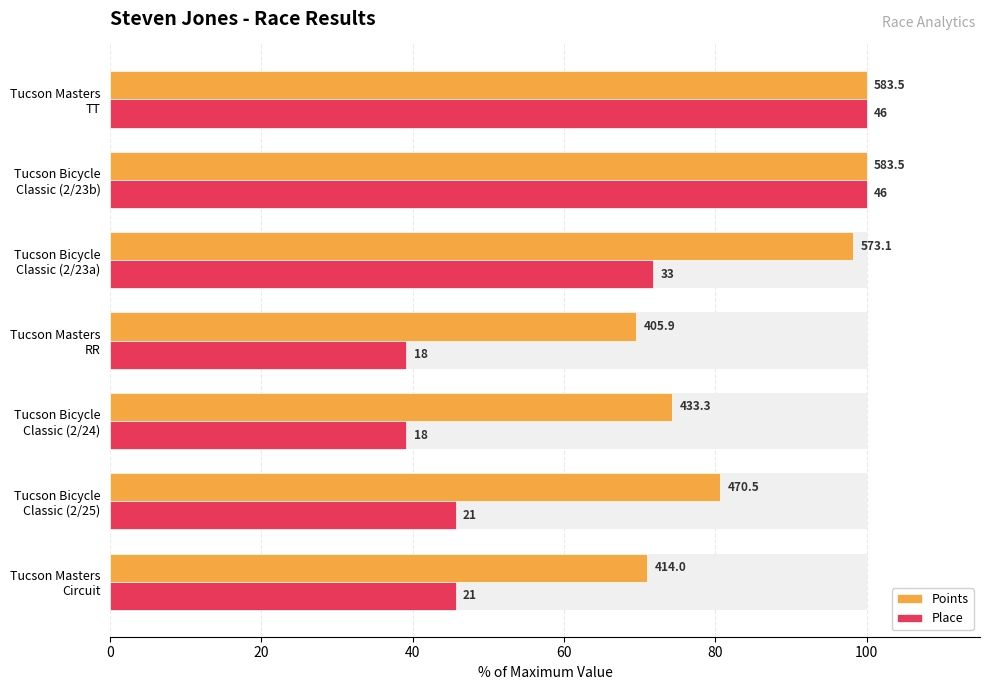

What is the lowest value of the Place series?

39.1